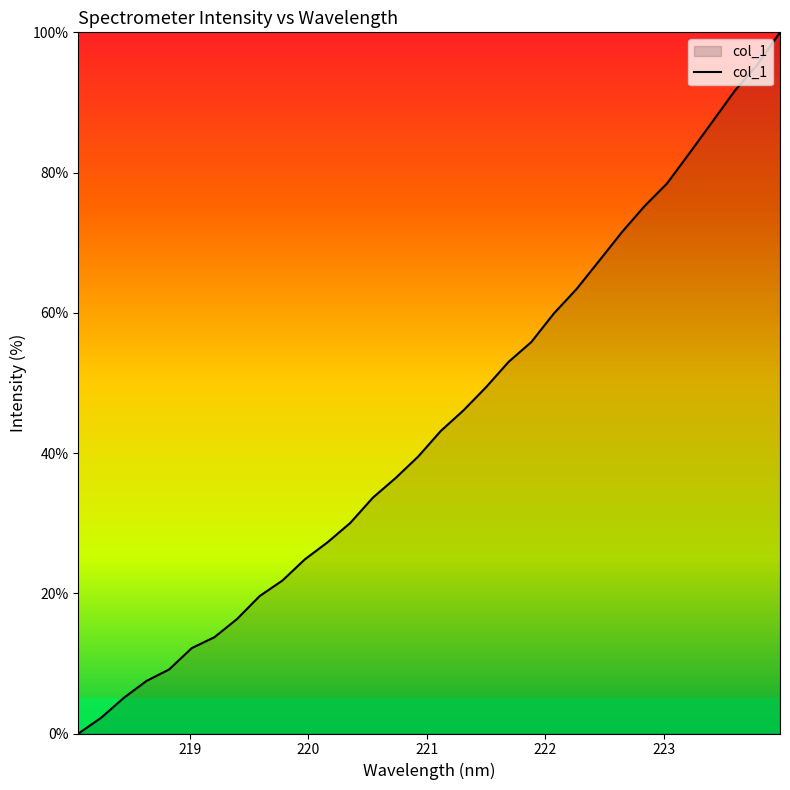

What is the difference between the maximum and minimum values?

100.0